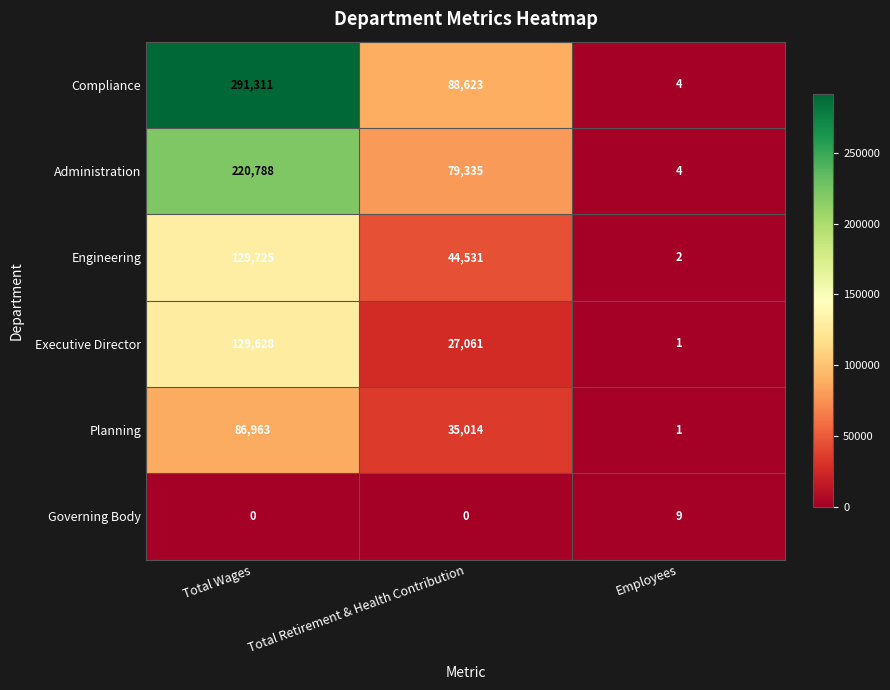

List the series in order of their peak value, lowest first.

Governing Body, Planning, Executive Director, Engineering, Administration, Compliance